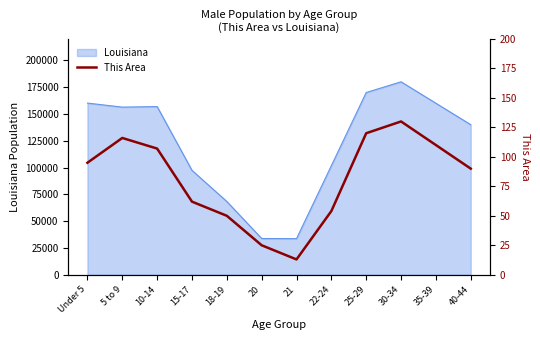

Is it true that the value at 21 is 3?

False